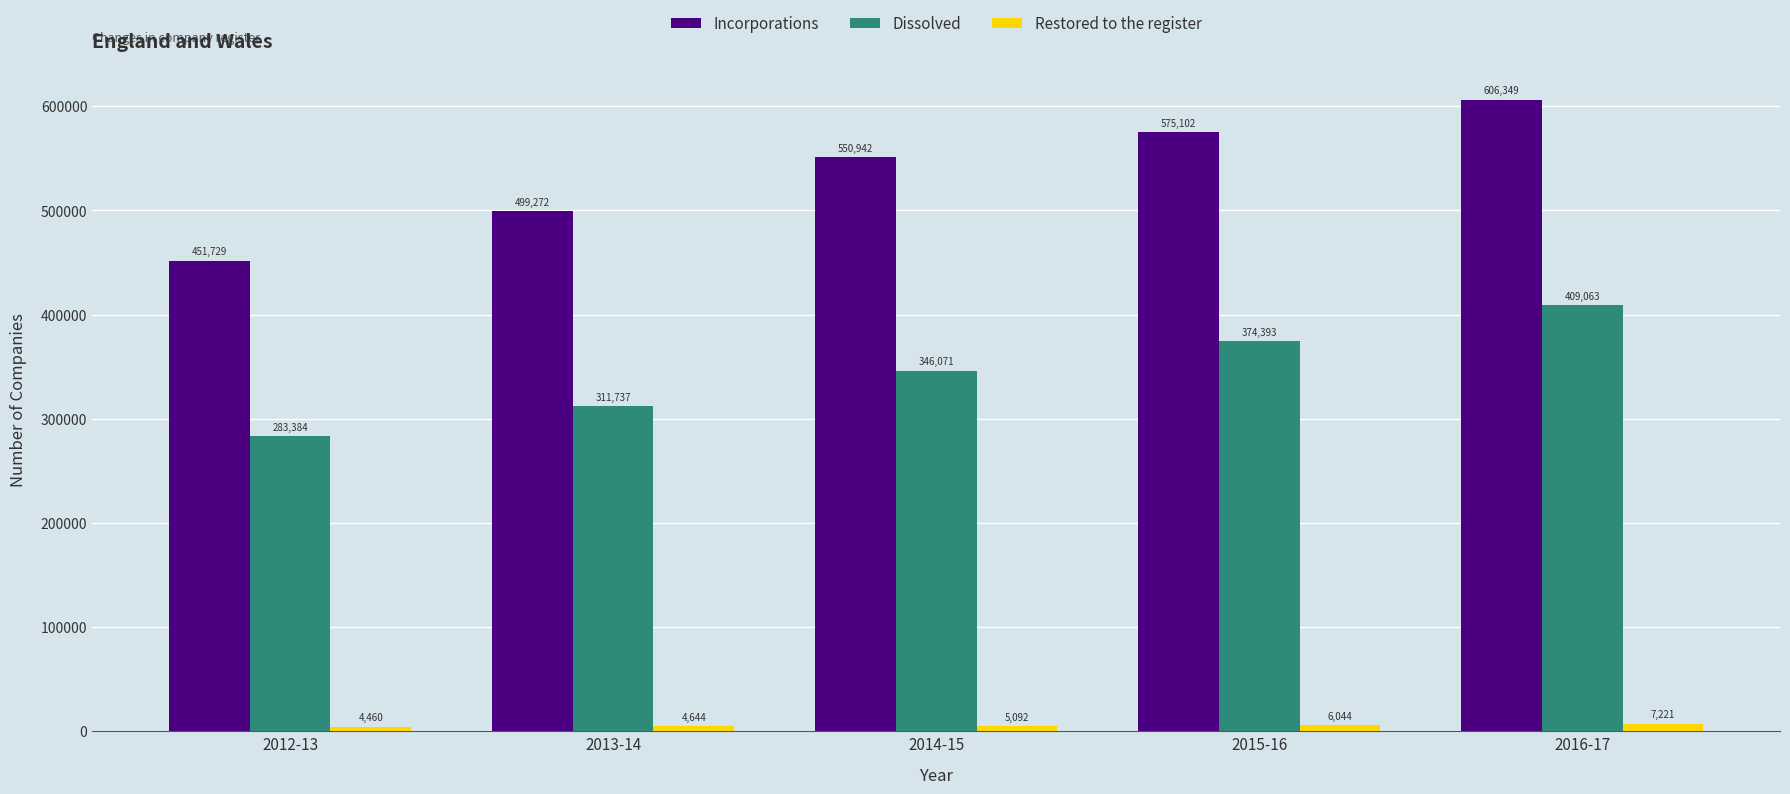

What is the difference between the Restored to the register values at 2012-13 and 2016-17?

2761